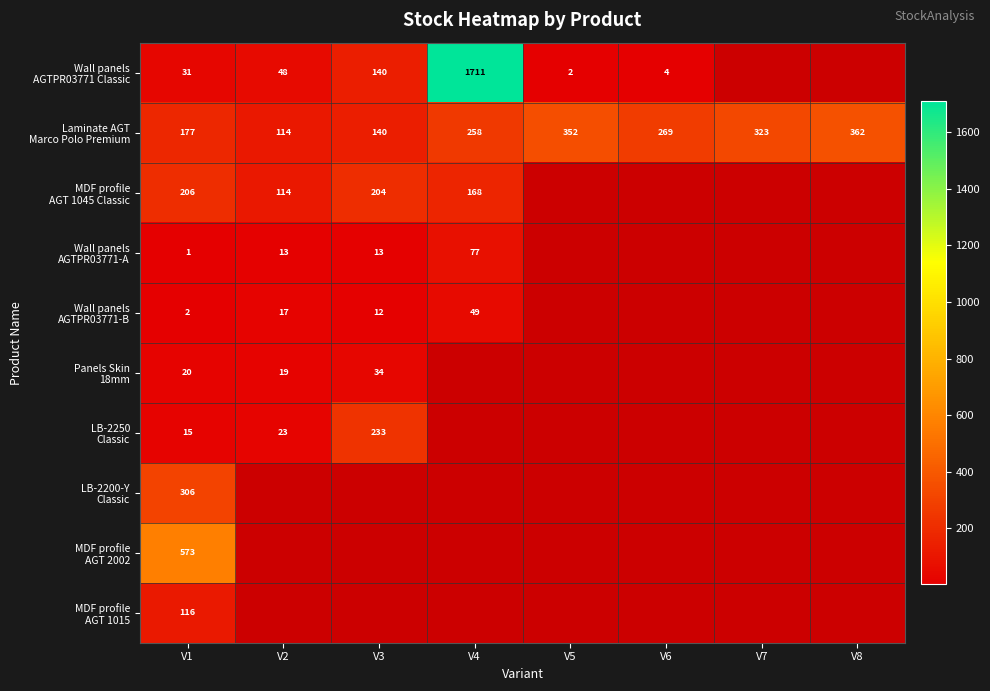

What is the total value across all series at V1?

1447